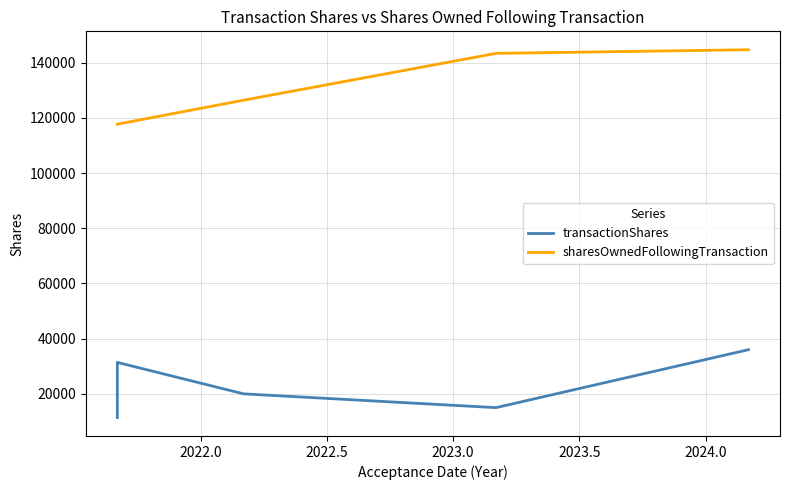

Read the sharesOwnedFollowingTransaction value at 2023.0, to the nearest 10.

143380